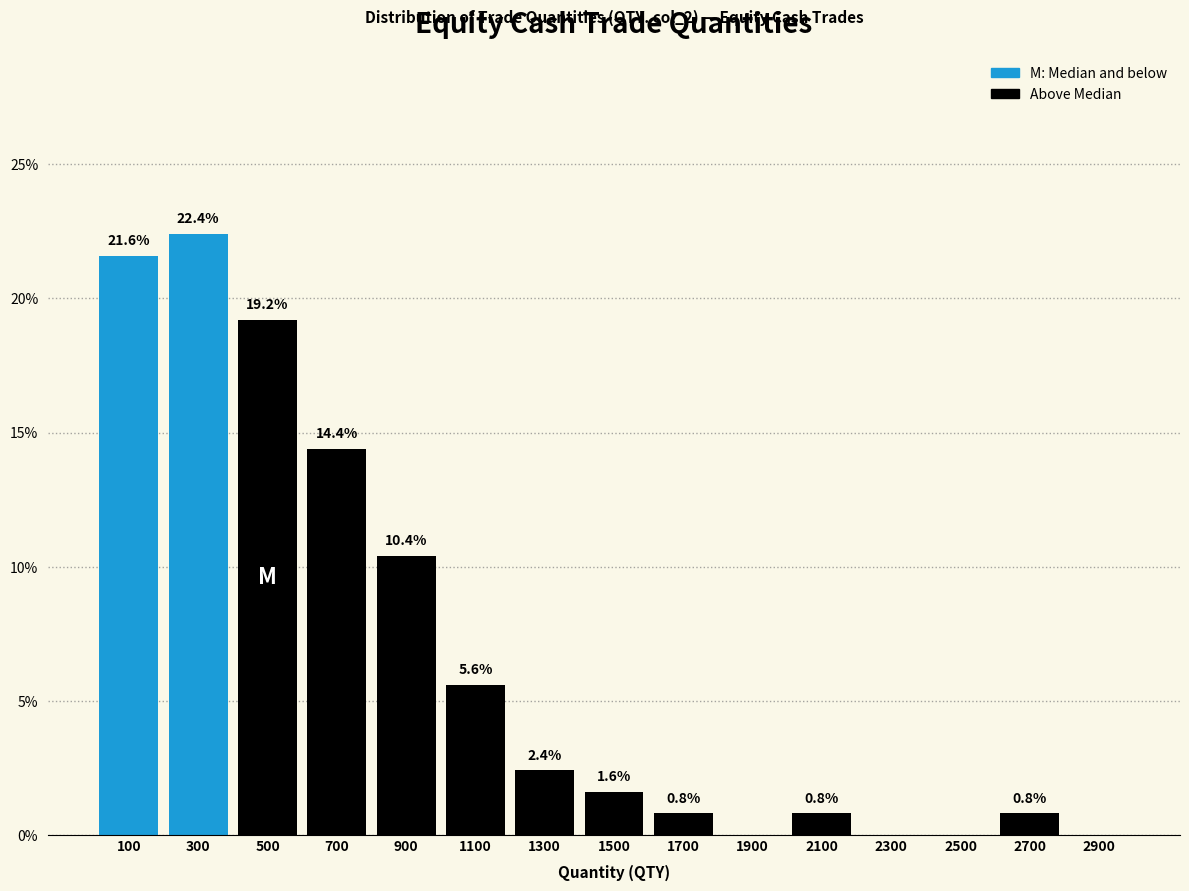

Over which range of the x-axis is the bar tallest?

200 to 400